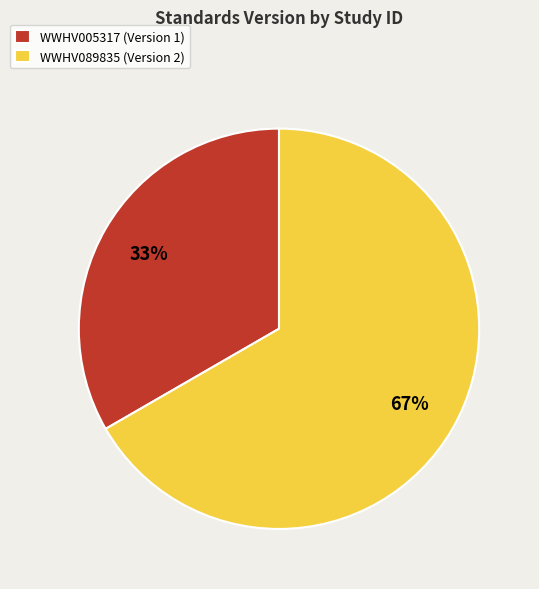

To the nearest percent, what is the average slice percentage?

50%